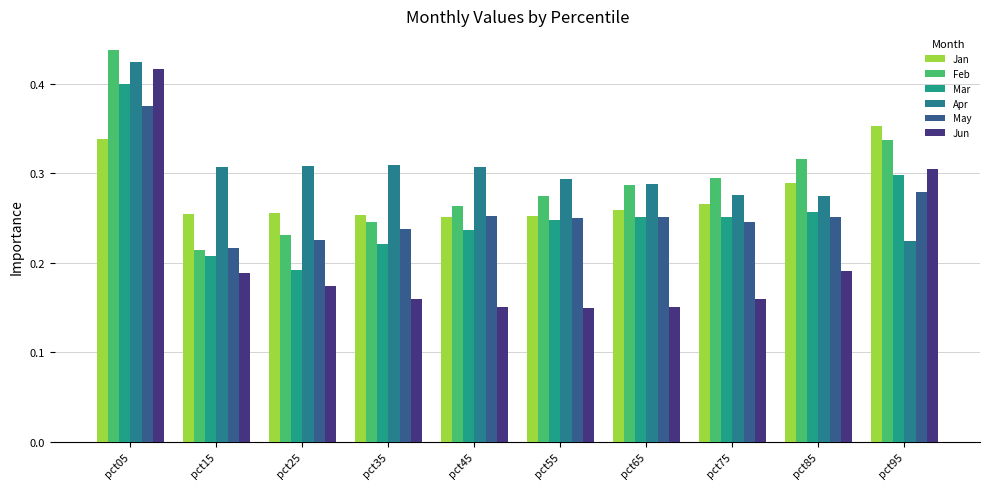

At which label is Feb closest to 0?

pct15